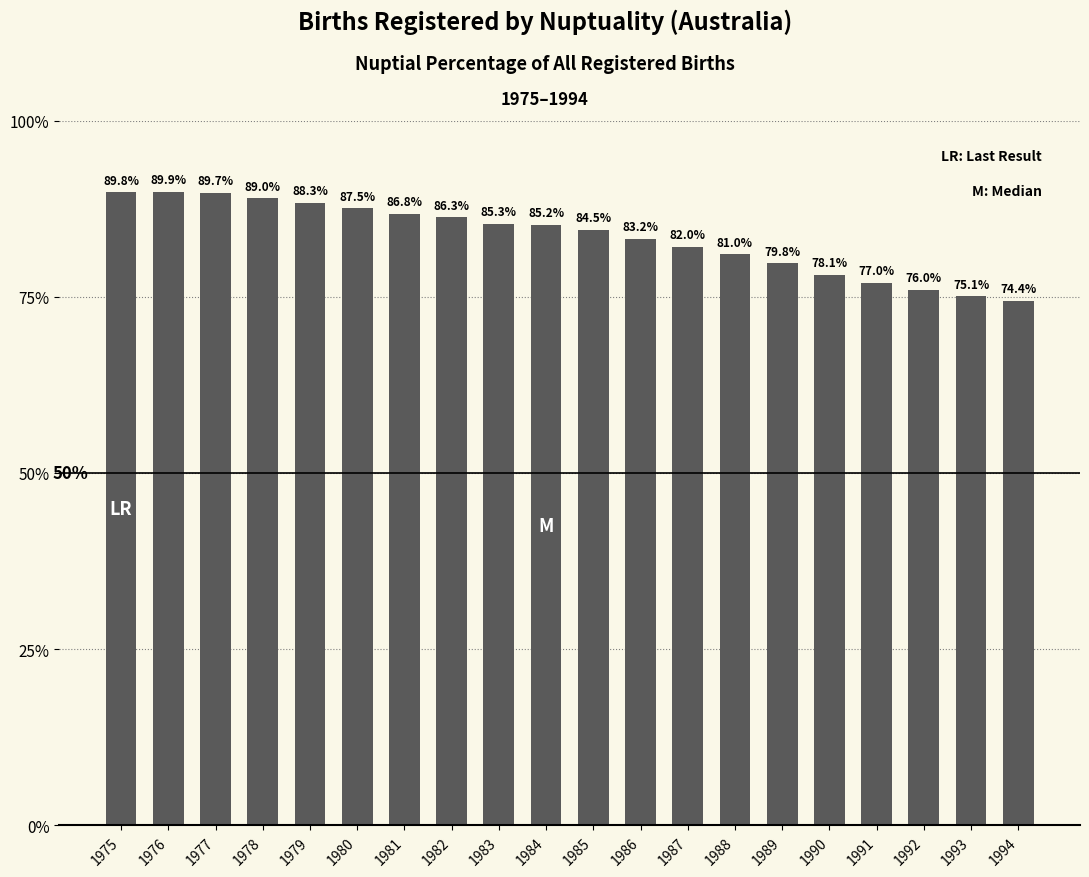

What is the approximate value at 1992?

76.0